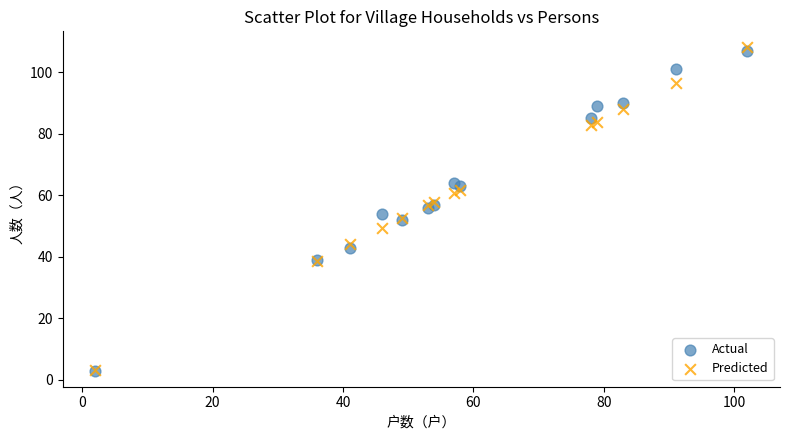

What are all the series names shown in the legend?

Actual, Predicted